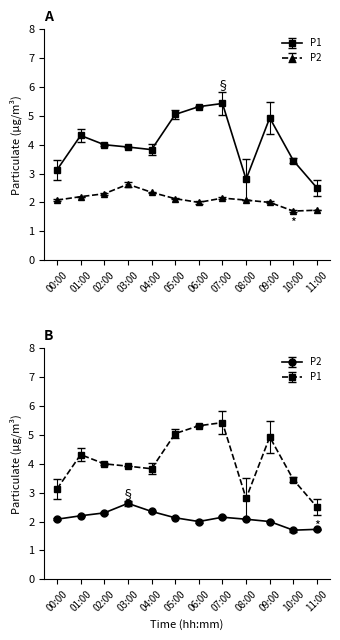

True or false: P2 and P1 intersect in this chart.

False